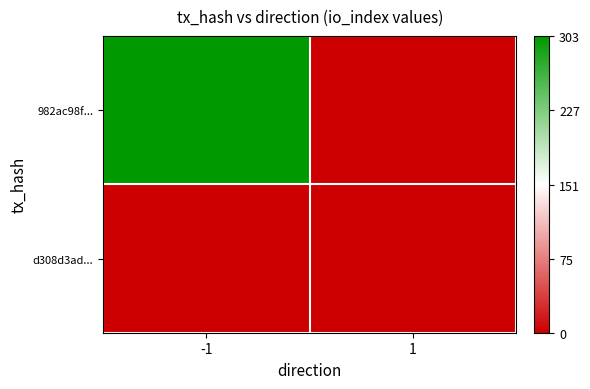

Reading left to right, extract all data points from this chart.

982ac98f...: -1=303	1=0
d308d3ad...: -1=0	1=1